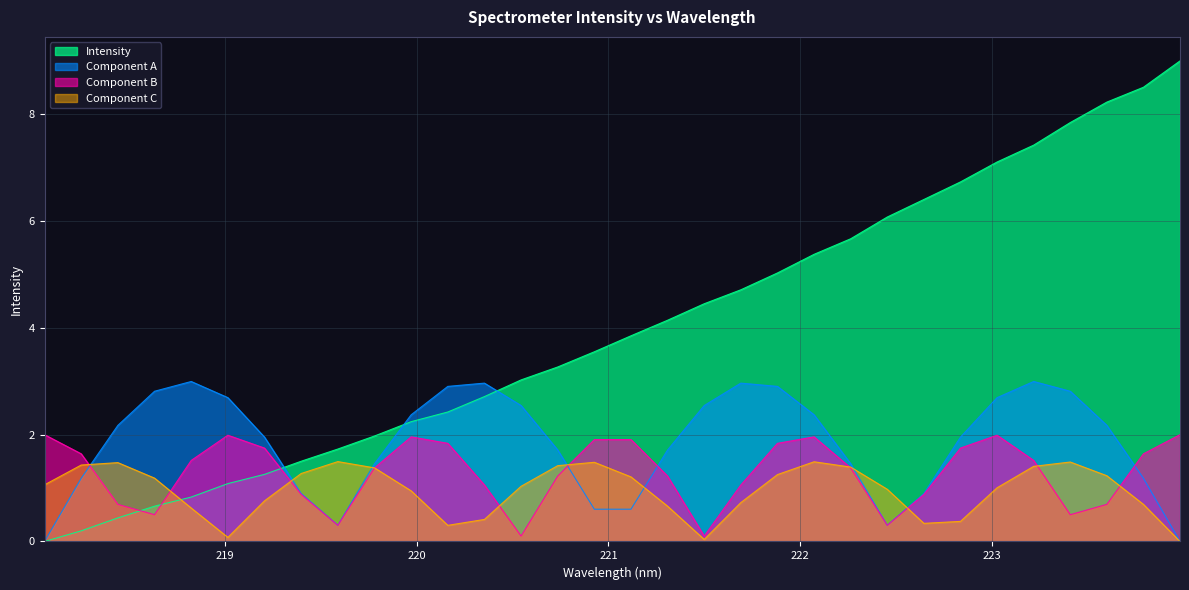

True or false: there are more than 0 points higher than both neighbors.

False